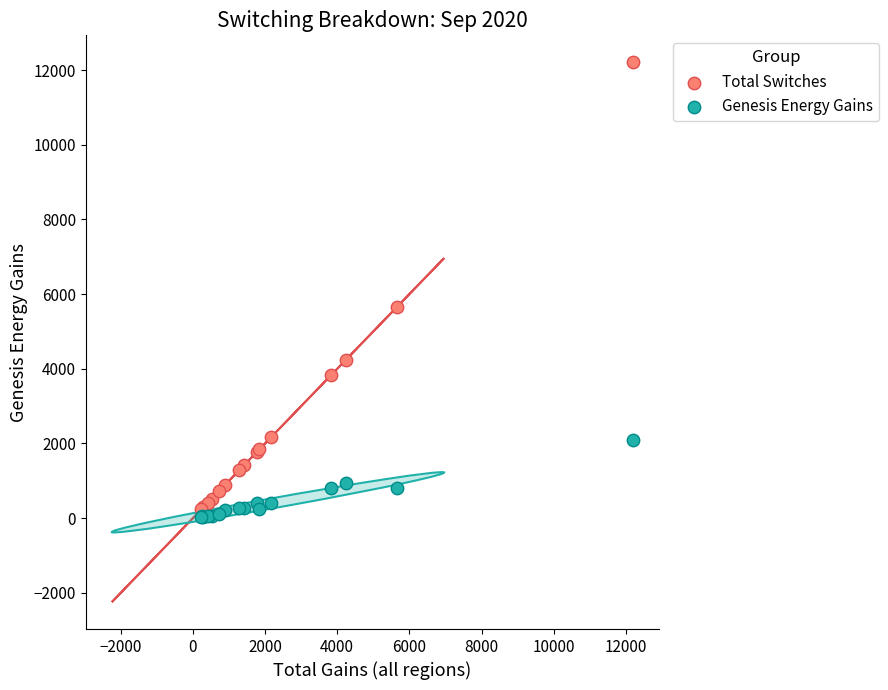

What is the X range (max minus min) for the scatter plot?

11976